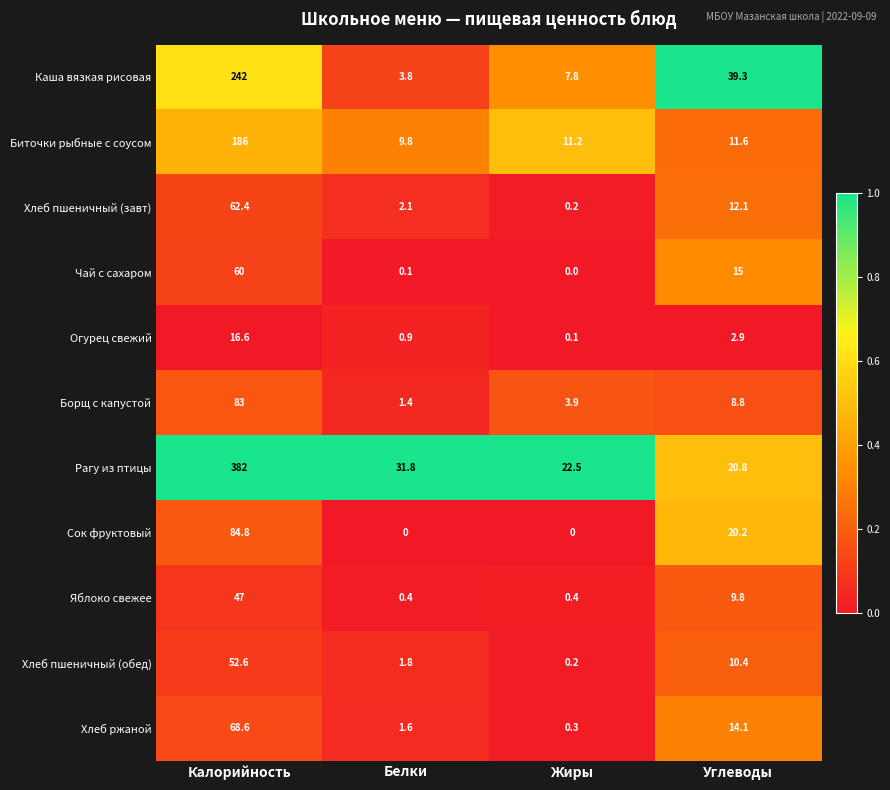

What is the sum of all Рагу из птицы values?

457.1